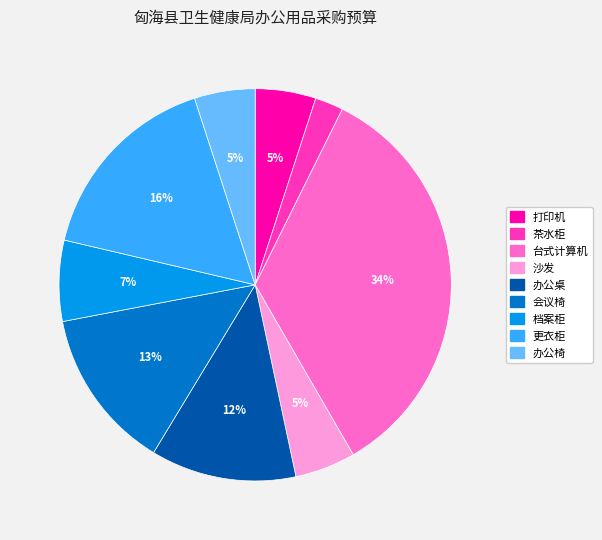

Does 办公椅 account for over 50% of the chart?

No